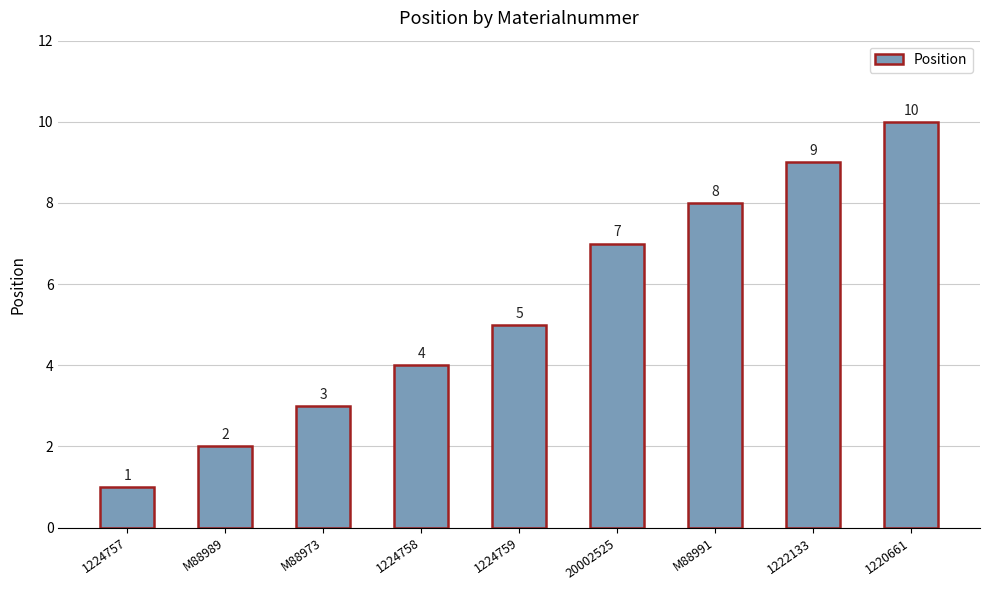

At which category does the chart reach its minimum across all series?

1224757